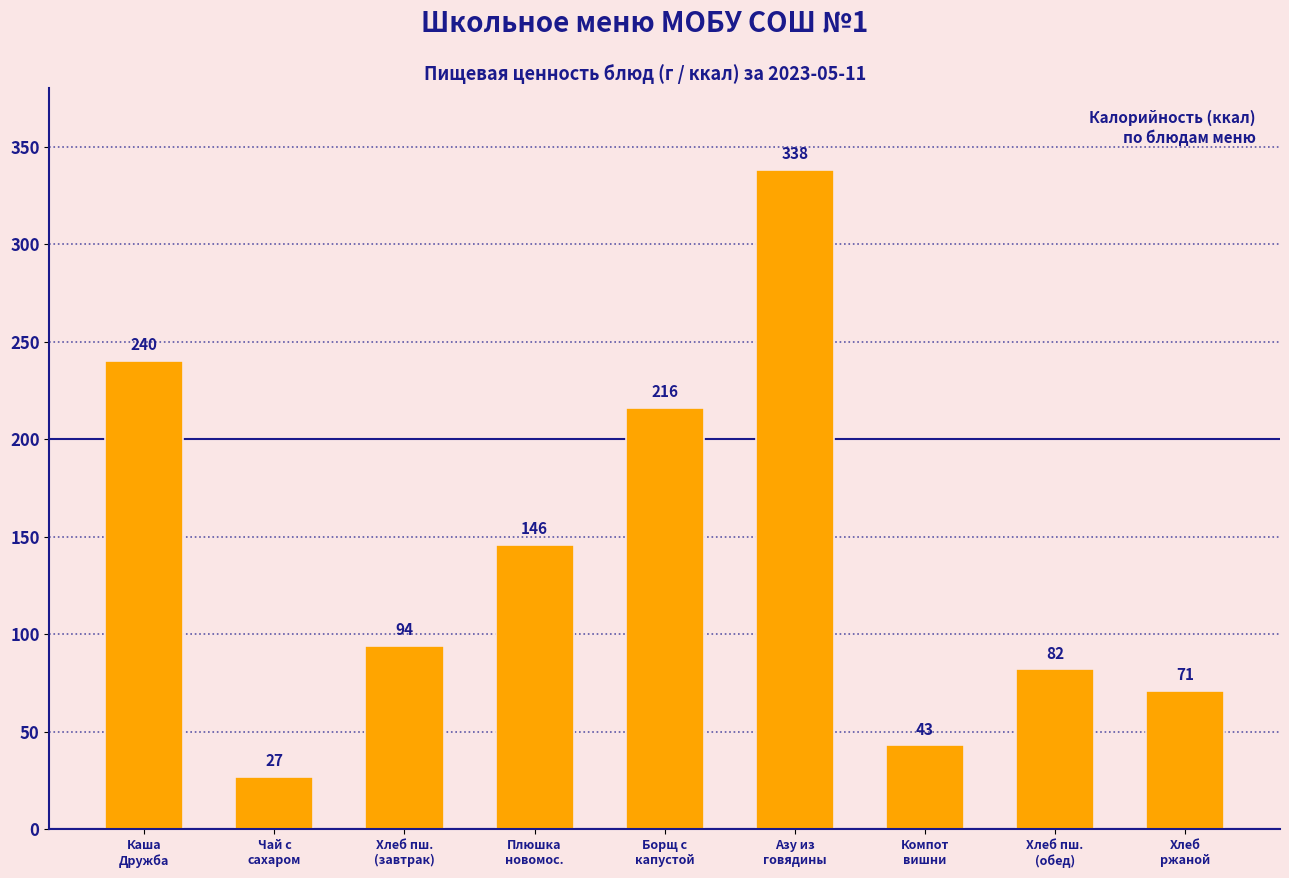

What is the value of the 8th bar from the left?

82